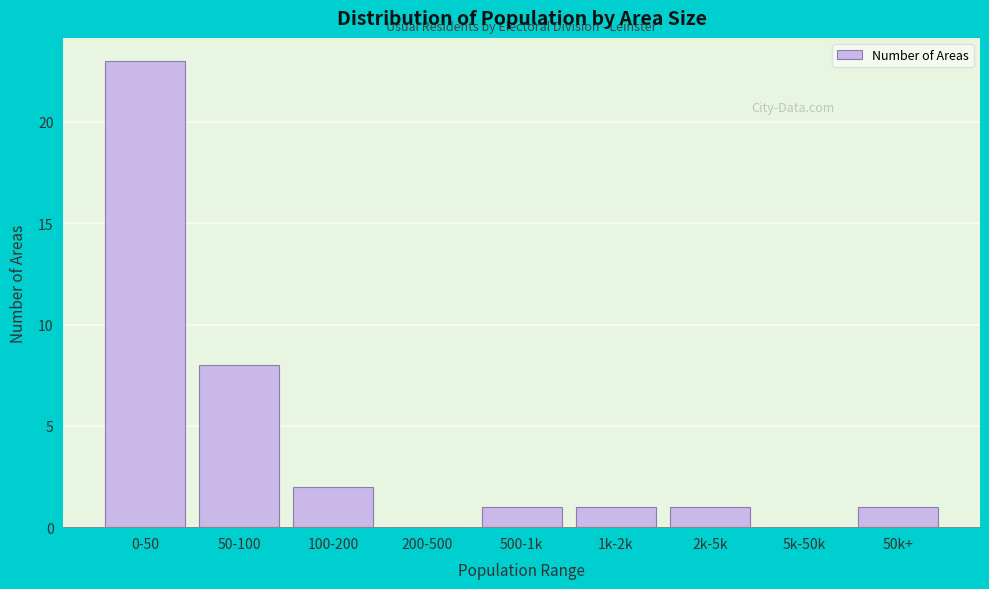

Reading left to right, transcribe all the data shown in this chart.

0-50=23	50-100=8	100-200=2	200-500=0	500-1k=1	1k-2k=1	2k-5k=1	5k-50k=0	50k+=1